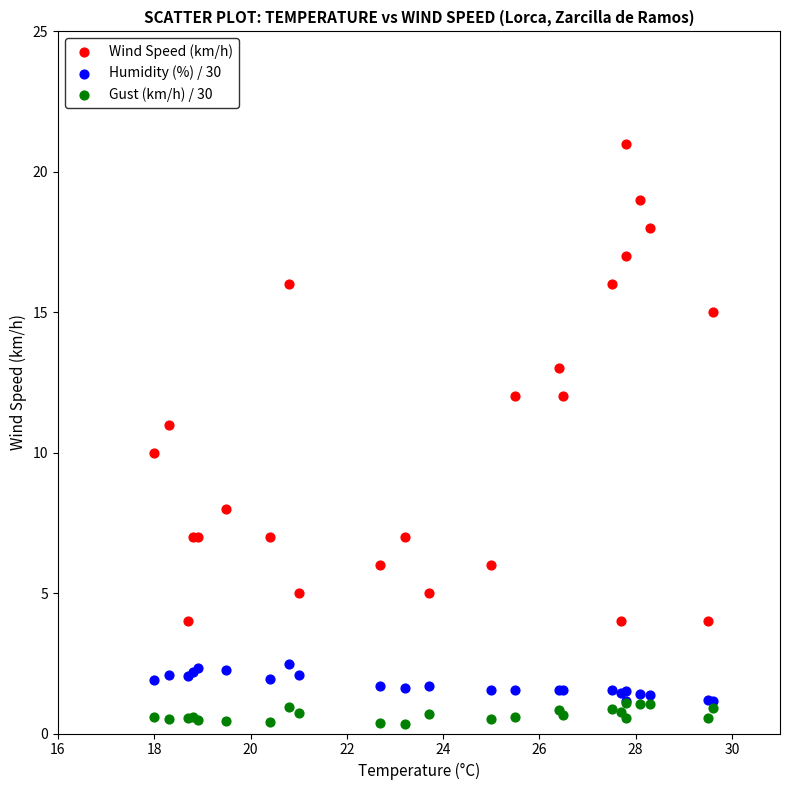

Which series contains the lowest Y value?

Gust (km/h) / 30